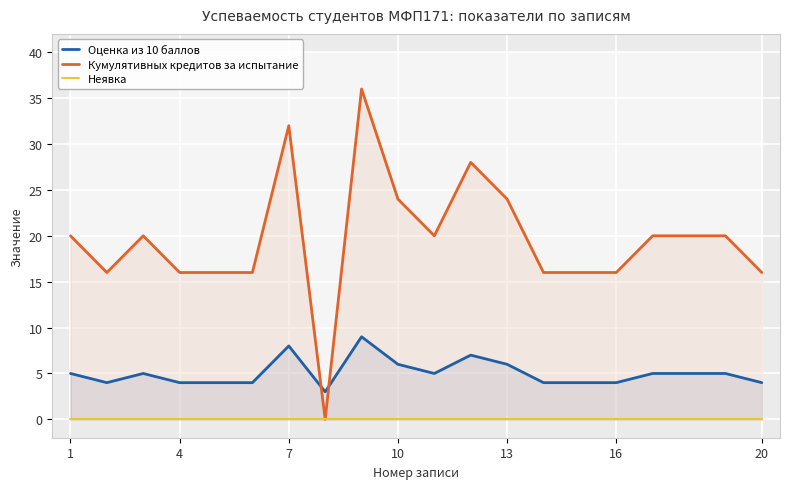

Rank the series by their average value, from highest to lowest.

Кумулятивных кредитов за испытание, Оценка из 10 баллов, Неявка